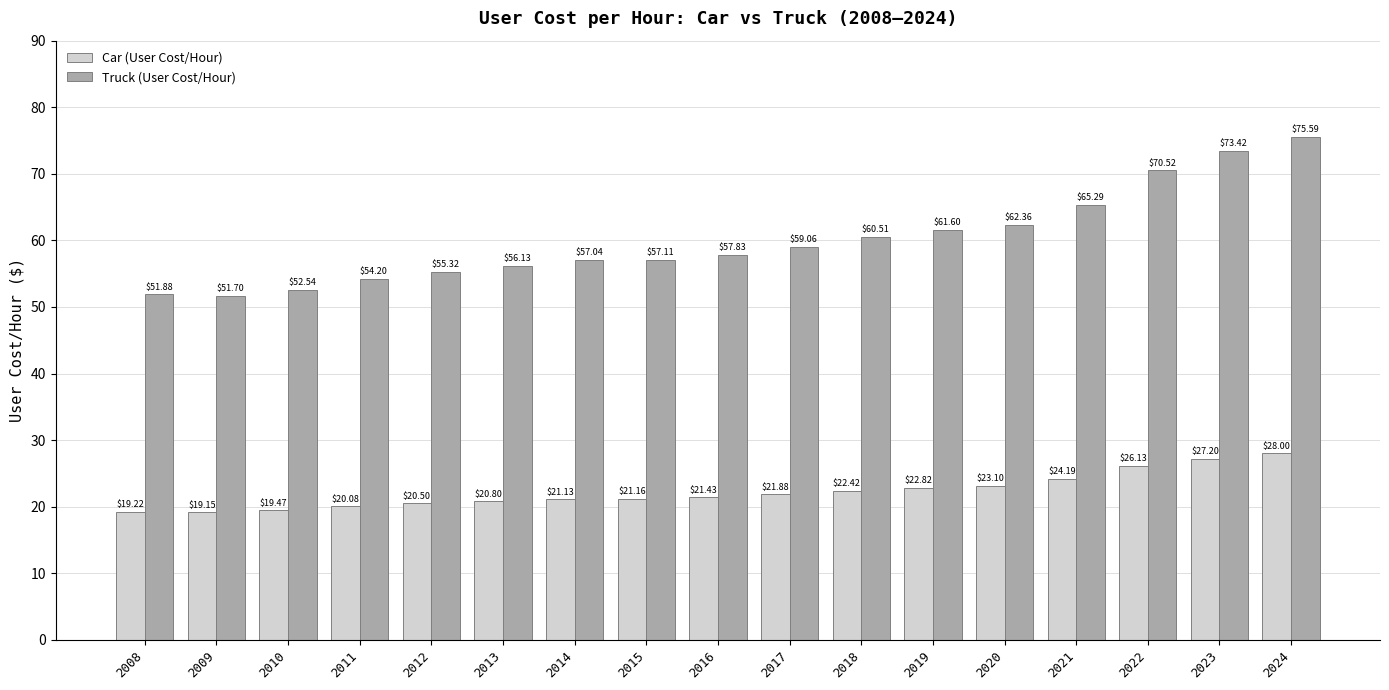

Which series changed the most between 2008 and 2017?

Truck (User Cost/Hour)